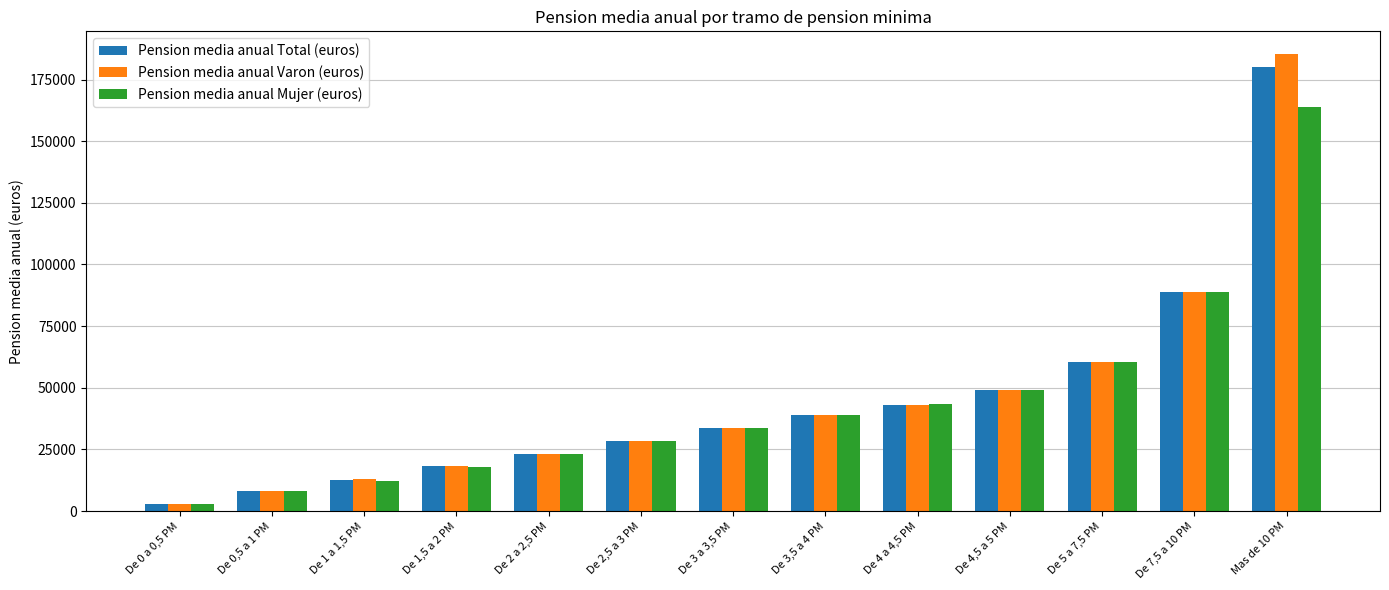

Is the value of Pension media anual Varon (euros) at De 1,5 a 2 PM greater than the value of Pension media anual Total (euros) at De 3 a 3,5 PM?

No